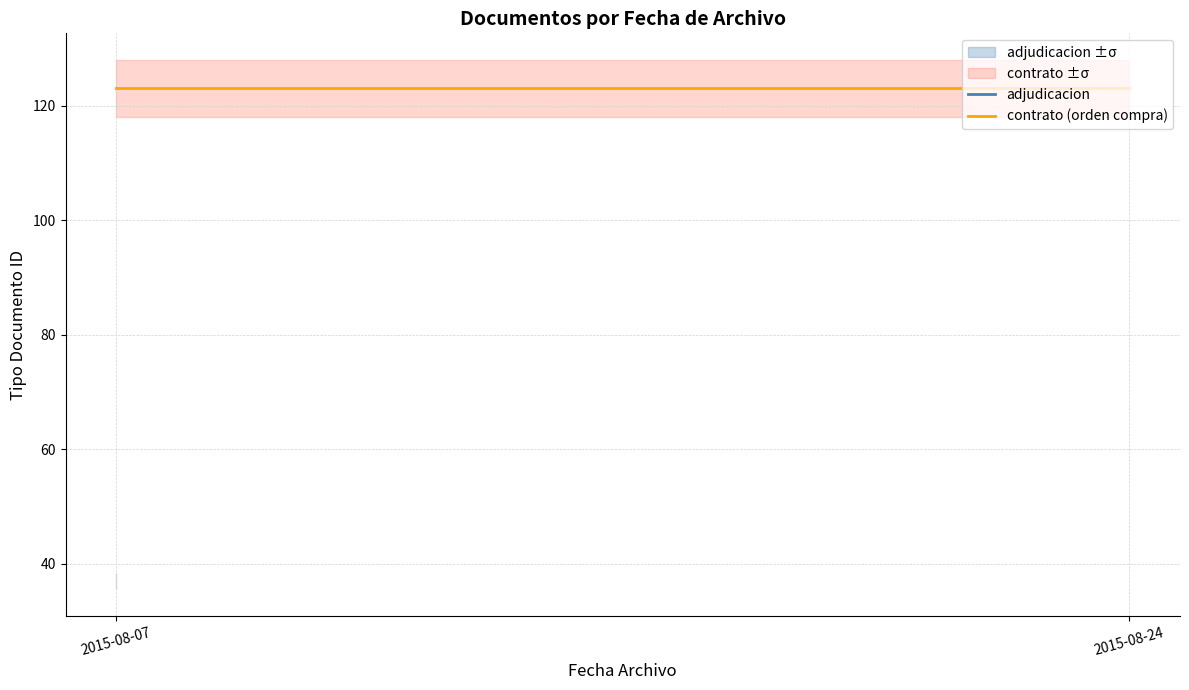

What is the average value?

51